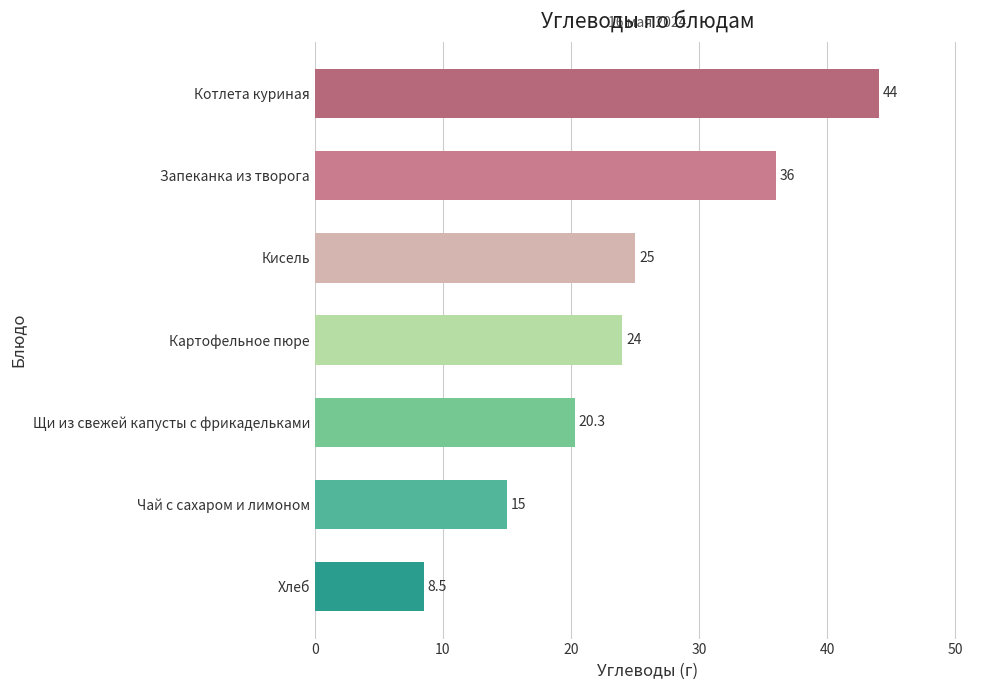

Rank the categories by value from highest to lowest.

Котлета куриная, Запеканка из творога, Кисель, Картофельное пюре, Щи из свежей капусты с фрикадельками, Чай с сахаром и лимоном, Хлеб